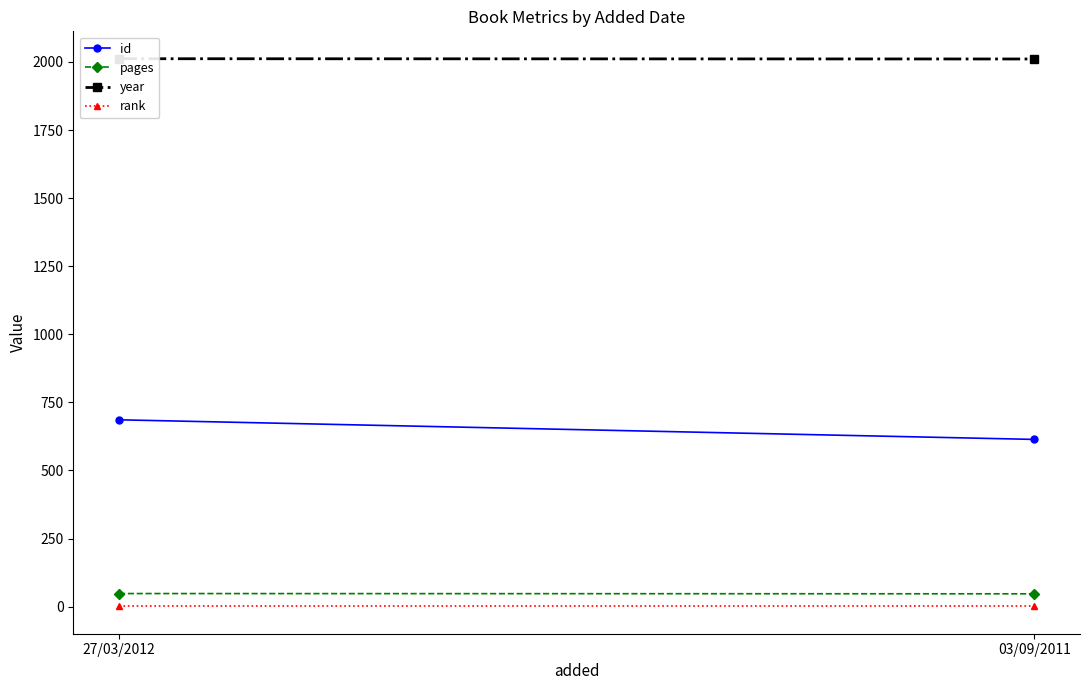

Reading right to left, what are all the values shown in this chart?

id: 614	686
pages: 47	48
year: 2011	2012
rank: 1	1